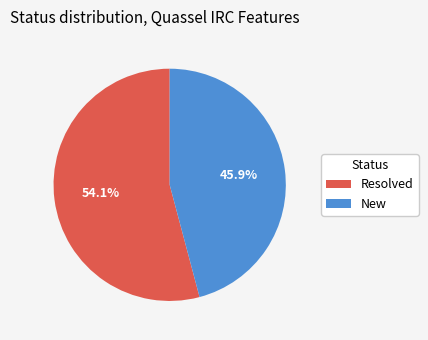

Which category has the biggest portion of the pie?

Resolved